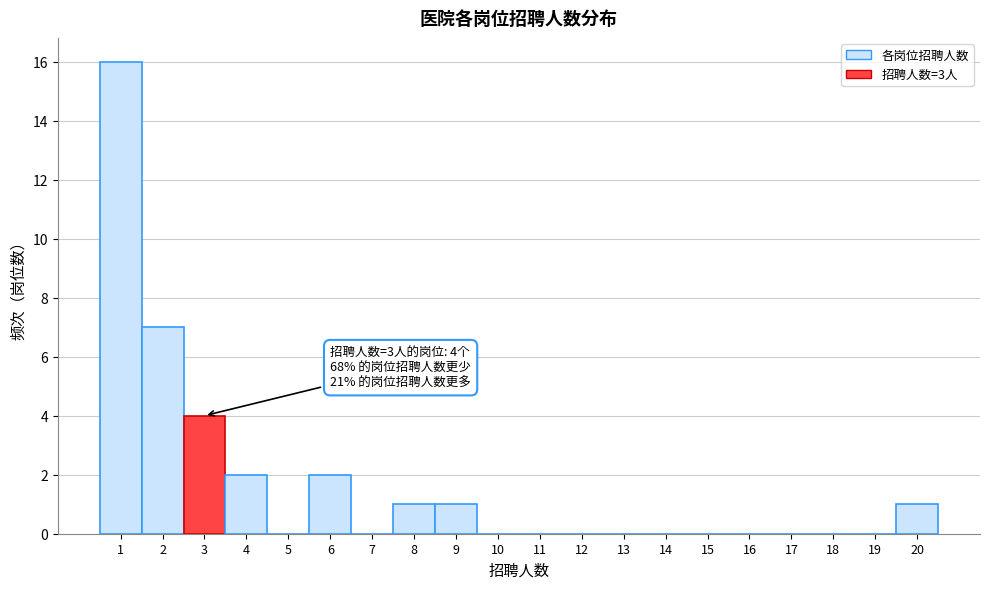

Which range on the x-axis has the tallest bar?

0.5 to 1.5